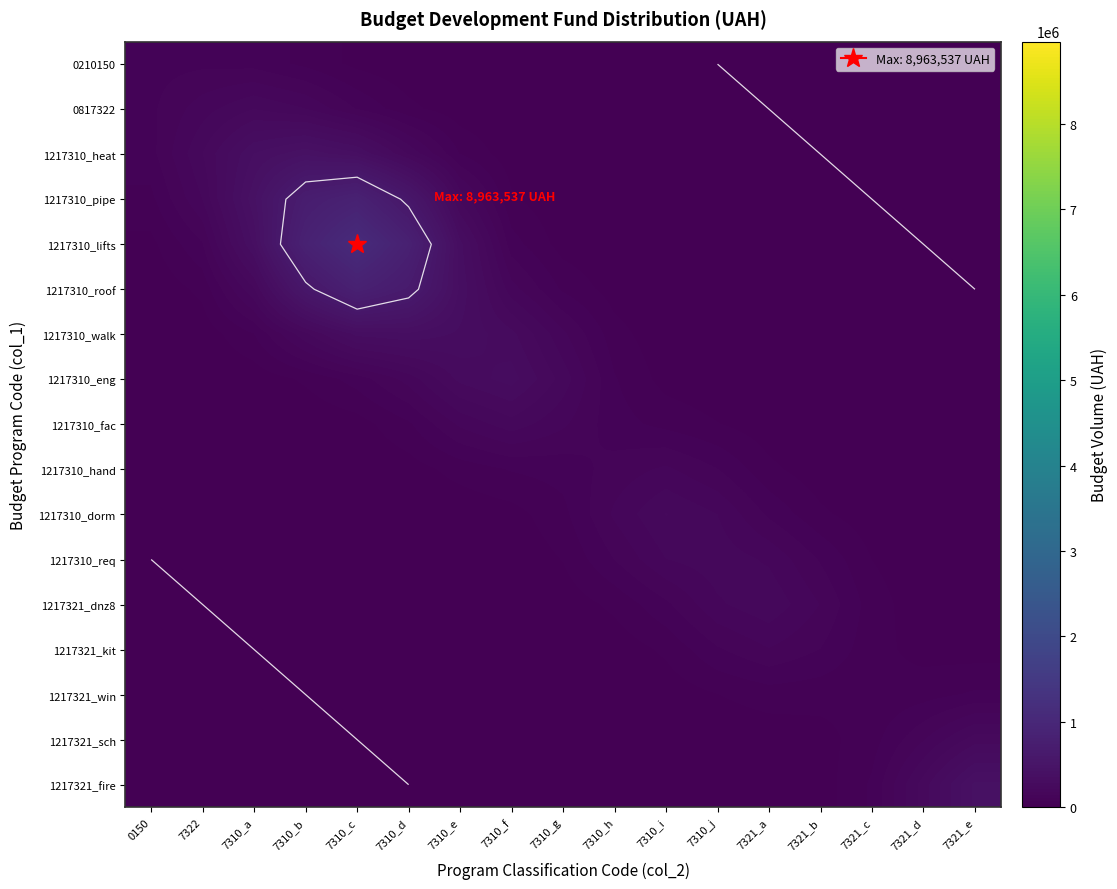

Which label corresponds to the largest value in the chart?

7310_c